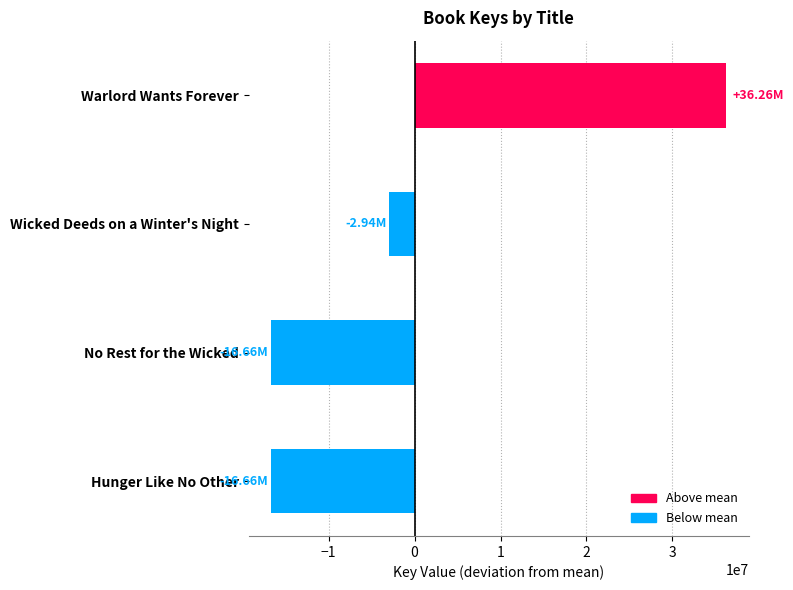

What is the label of the 3rd bar from the top?

No Rest for the Wicked